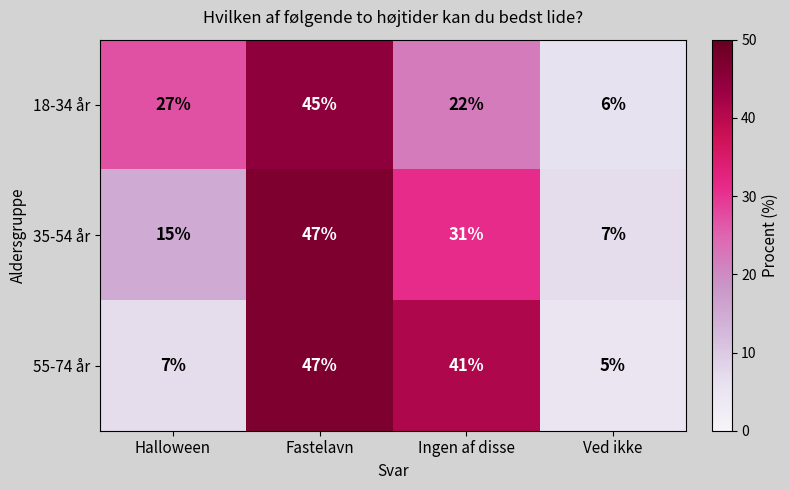

Reading left to right, list all the values displayed in this chart.

18-34 år: 27	45	22	6
35-54 år: 15	47	31	7
55-74 år: 7	47	41	5